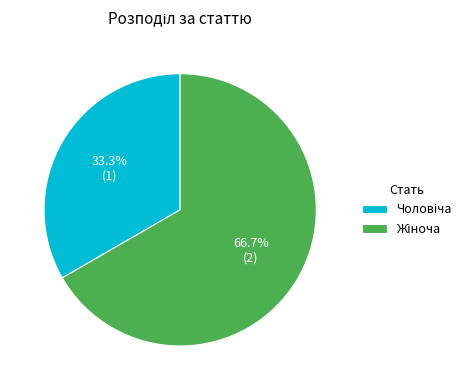

Does any single category account for the majority?

Yes